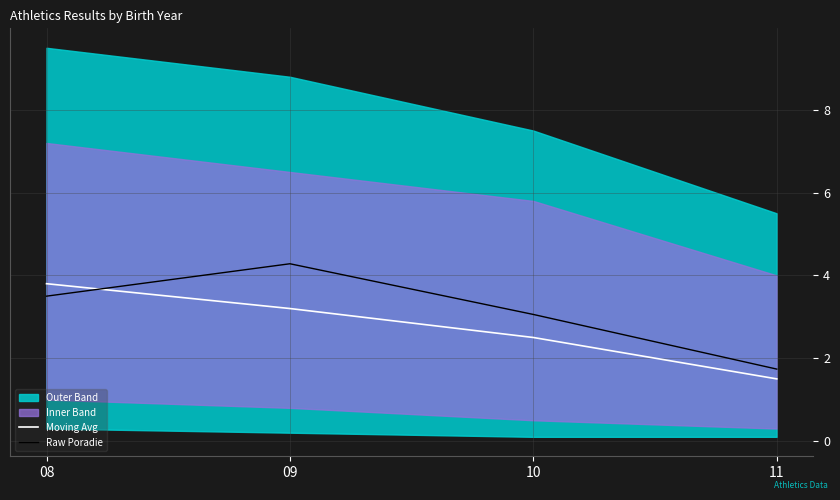

Rank the categories by Raw Poradie value from highest to lowest.

09, 08, 10, 11